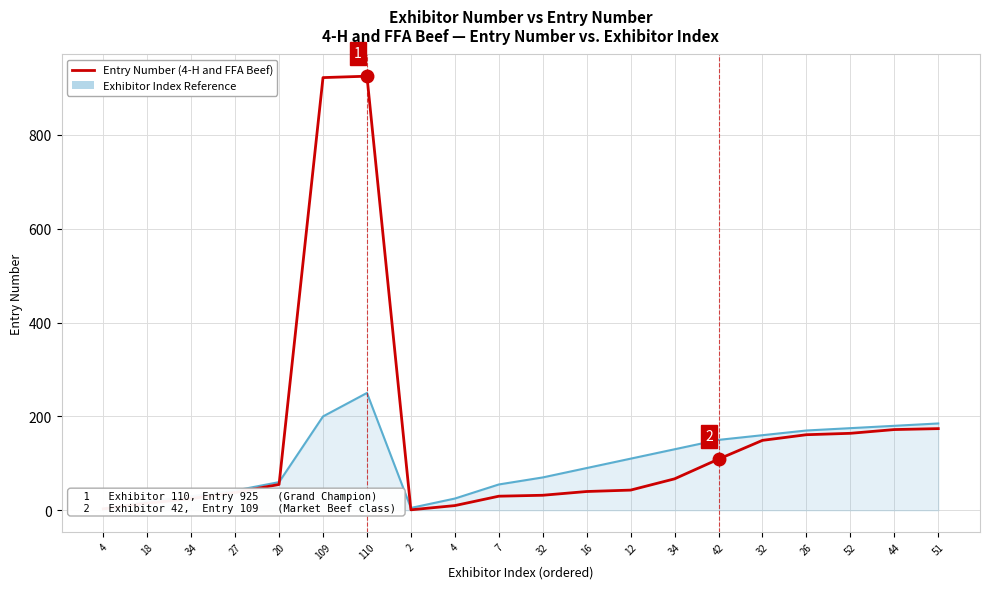

Reading left to right, transcribe all the data shown in this chart.

Exhibitor Index Reference: 4=3	18=18	34=30	27=42	20=60	109=200	110=250	2=5	4=25	7=55	32=70	16=90	12=110	34=130	42=150	32=160	26=170	52=175	44=180	51=185
Entry Number (4-H and FFA Beef): 4=3	18=15	34=25	27=38	20=55	109=922	110=925	2=1	4=10	7=30	32=32	16=40	12=43	34=67	42=109	32=149	26=161	52=164	44=172	51=174